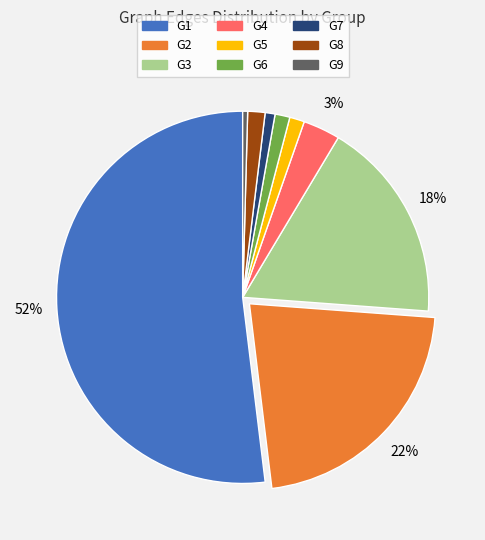

What is the largest slice in the pie chart?

G1